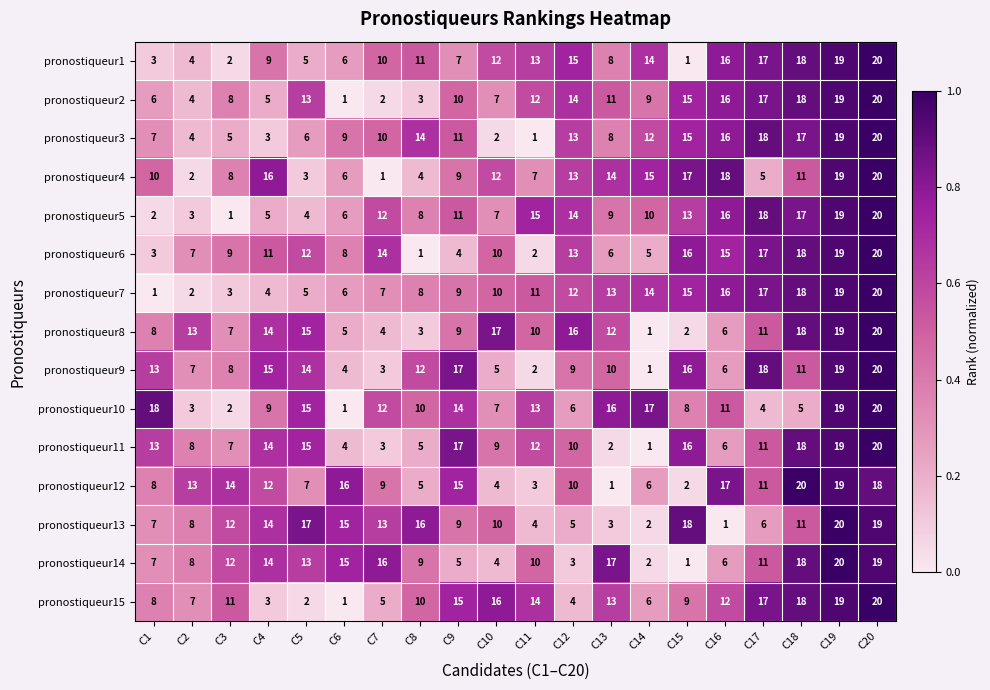

What is the difference between the second highest and minimum values in the pronostiqueur13 series?

18